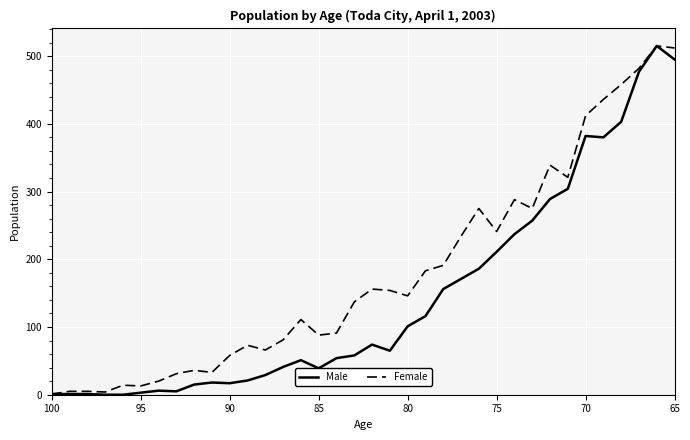

How many lines are shown in the chart?

2